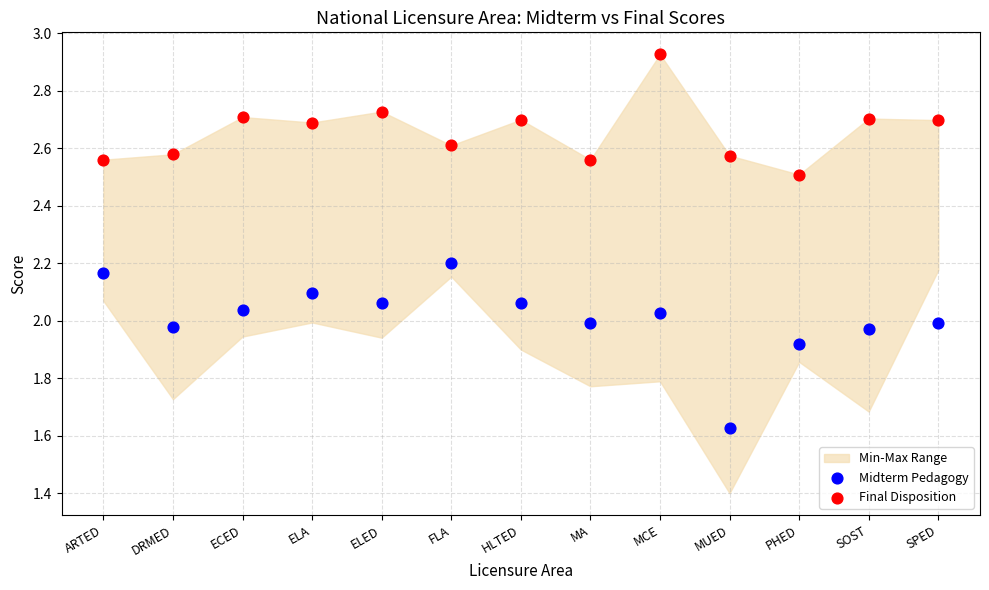

Which series contains the lowest Y value?

Midterm Pedagogy